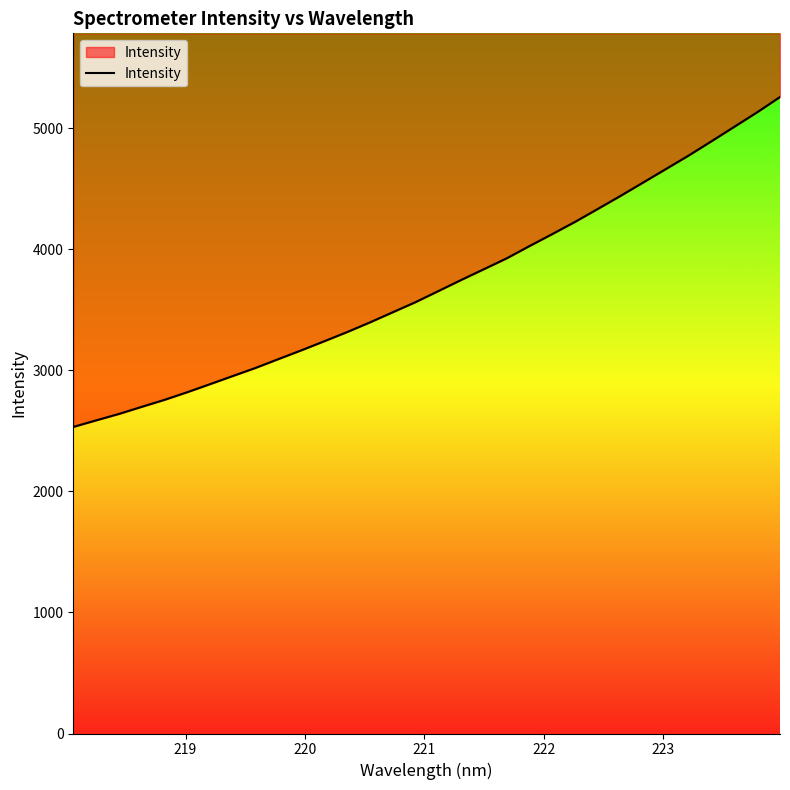

What is the smallest value displayed?

2532.3